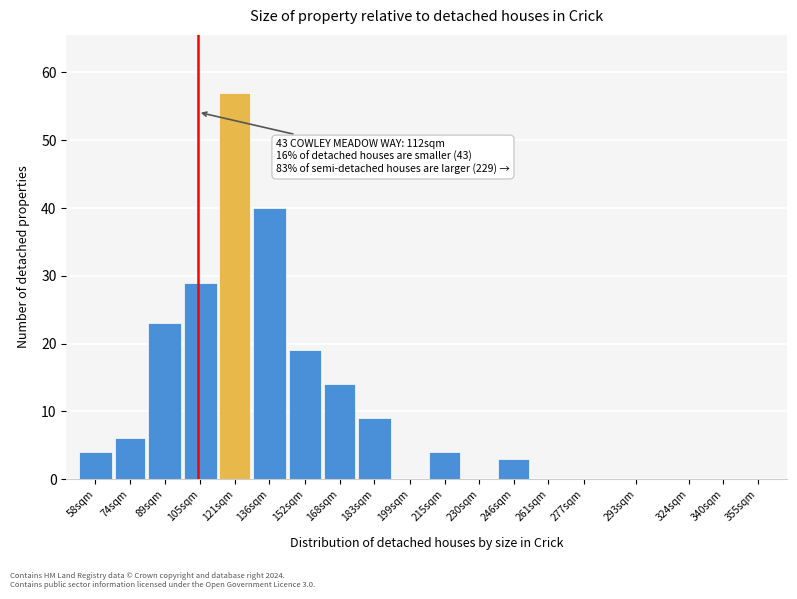

Reading left to right, transcribe all the data shown in this chart.

58sqm=4	74sqm=6	89sqm=23	105sqm=29	121sqm=57	136sqm=40	152sqm=19	168sqm=14	183sqm=9	199sqm=0	215sqm=4	230sqm=0	246sqm=3	261sqm=0	277sqm=0	293sqm=0	324sqm=0	340sqm=0	355sqm=0